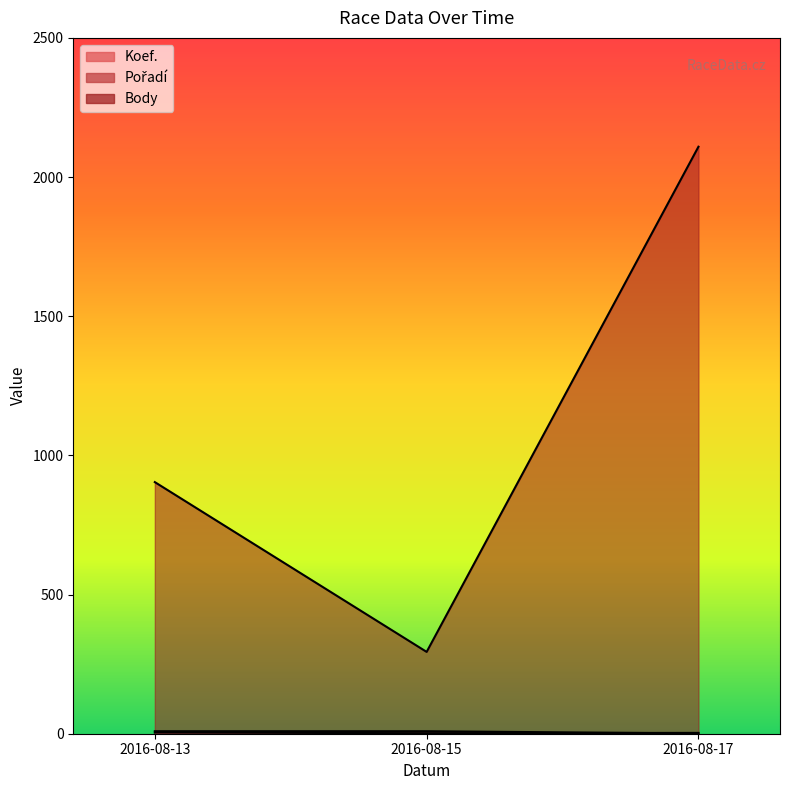

What is the value of the Koef. point at the 2nd from the left?

2